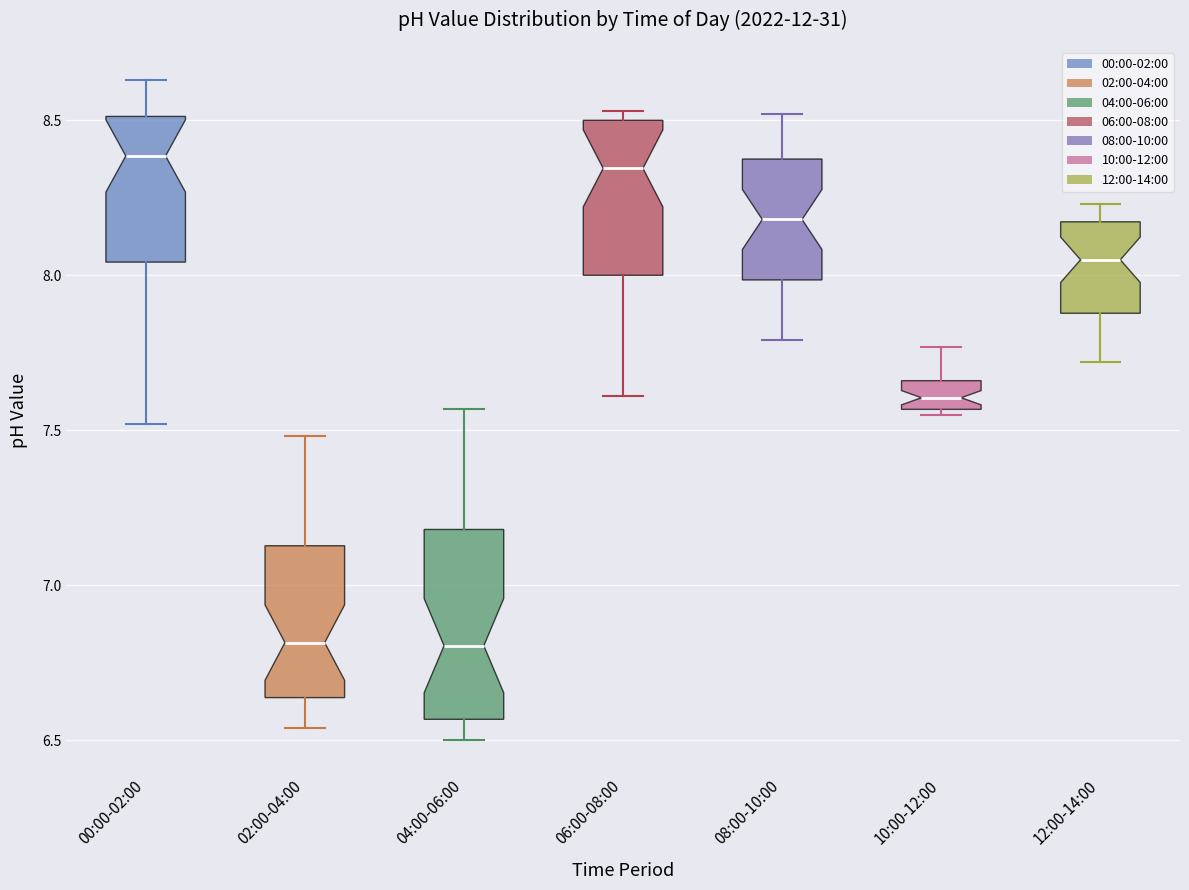

Comparing the boxes themselves (not the whiskers), which one is the tallest?

04:00-06:00